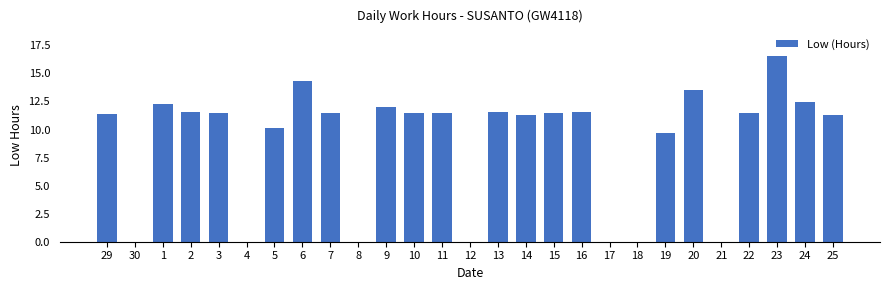

Is it true that the value at 12 is 0.0?

True